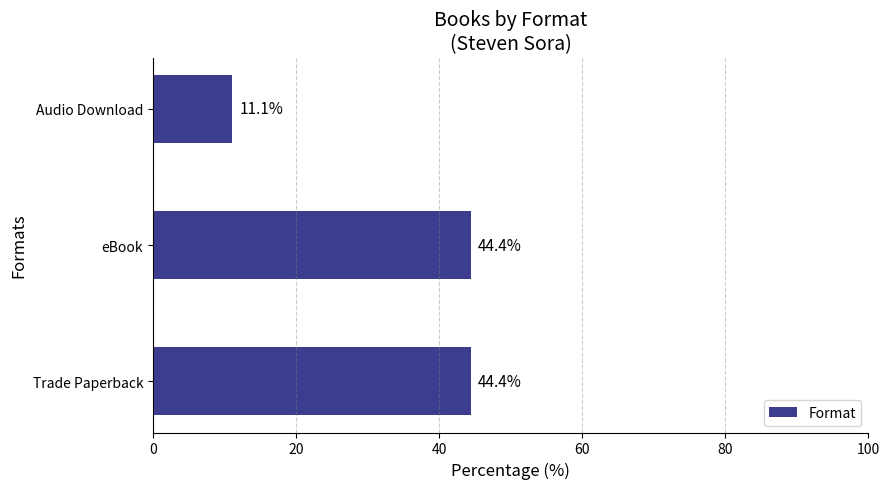

What is the smallest value displayed?

11.1